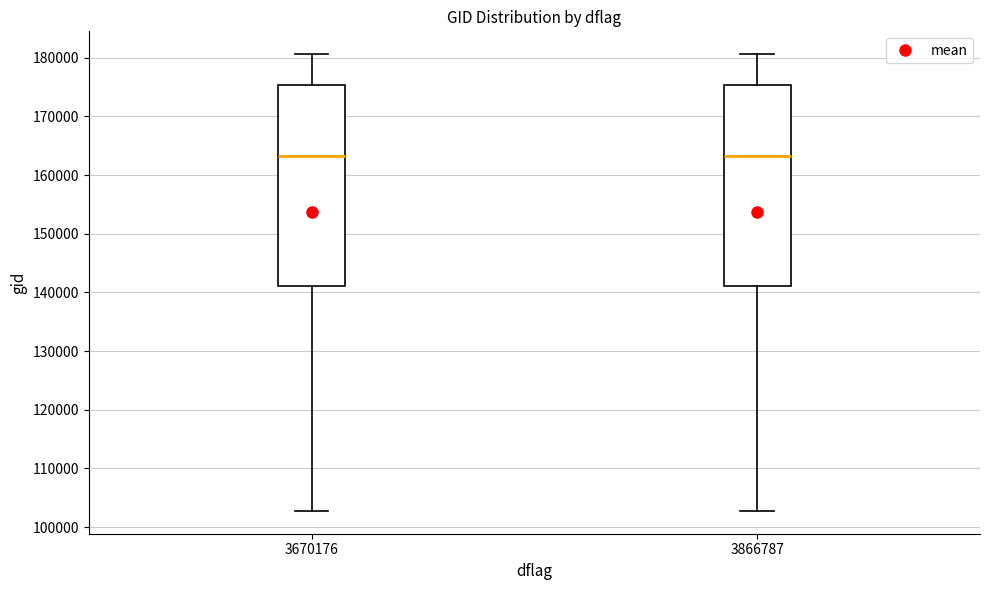

Where does the median line of the box at x = 3866787 sit on the y-axis? The values are not printed on the chart, so give them approximately, as read against the axis.

163000